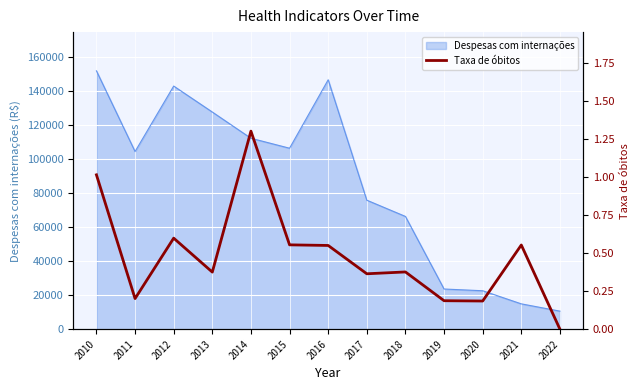

The value of Despesas com internações at 2014 is 112340.9. True or false?

True